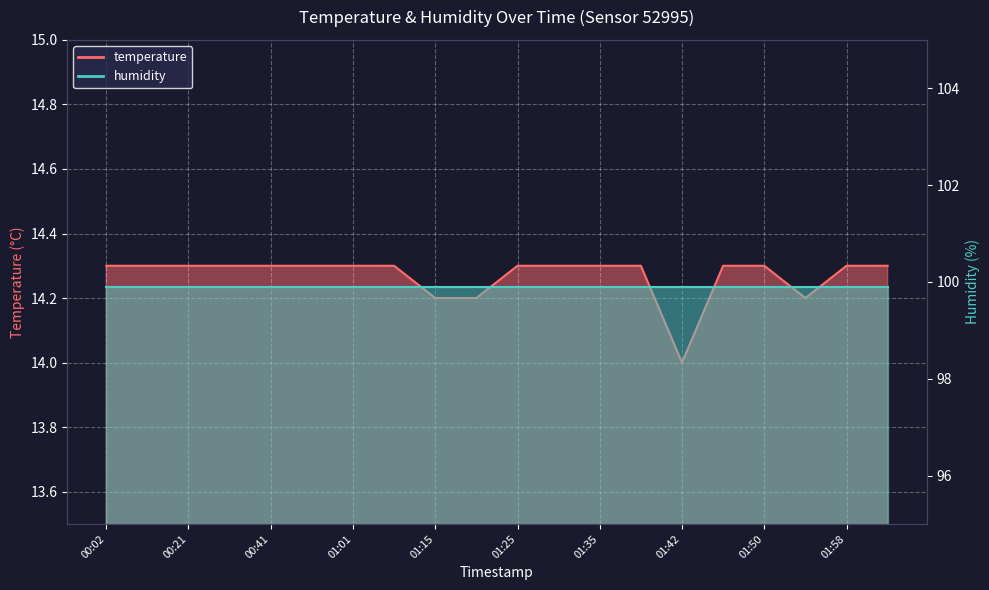

The chart shows a value of 6.8 at 01:10. True or false?

False